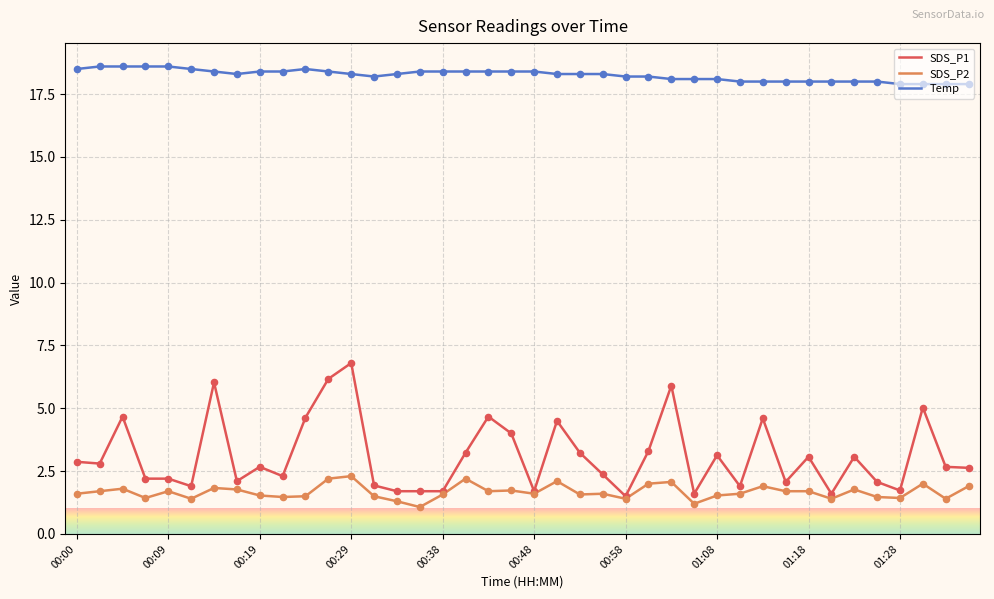

Which series has the widest spread of values?

SDS_P1